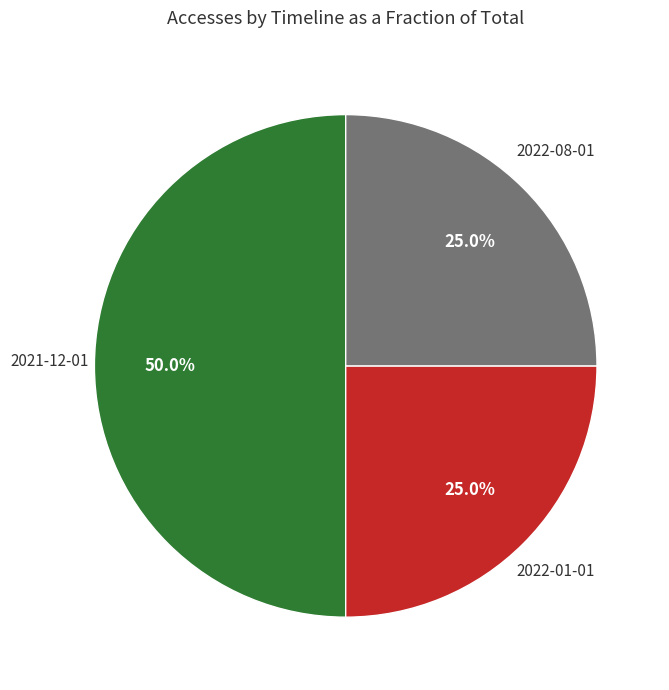

How many slices are in this pie chart?

3